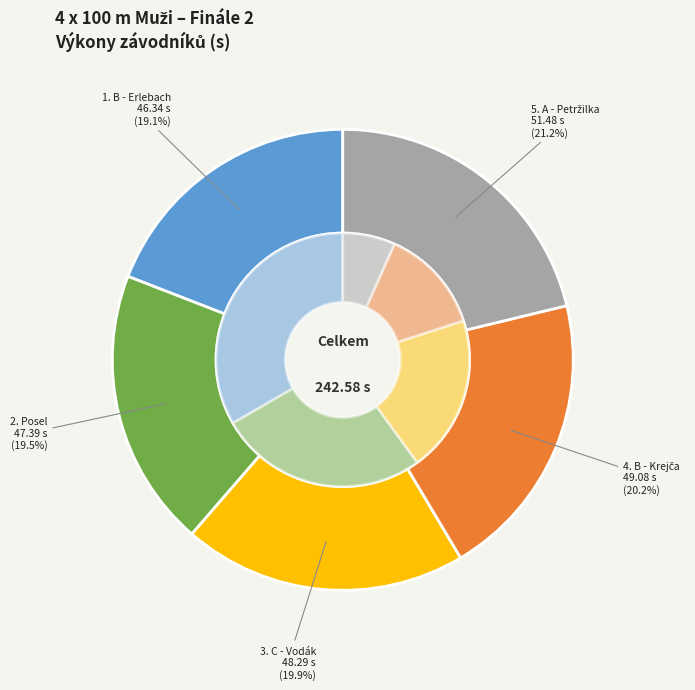

Is it true that Posel, Topš, Weniger, Kafka is 28% of the pie?

False